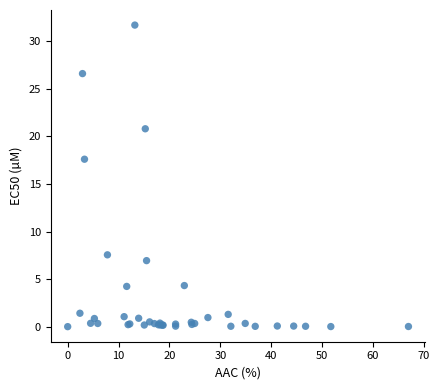

What Y value in the scatter plot is closest to 15?

17.6